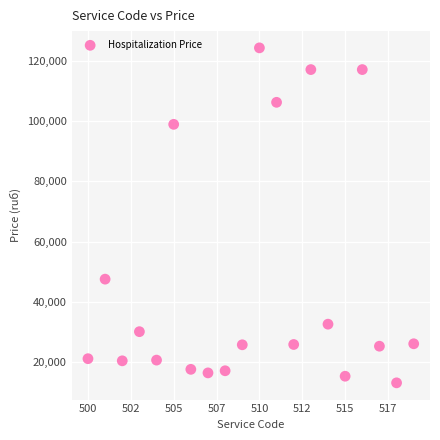

What is the range of Y values (max minus min)?

111431.3